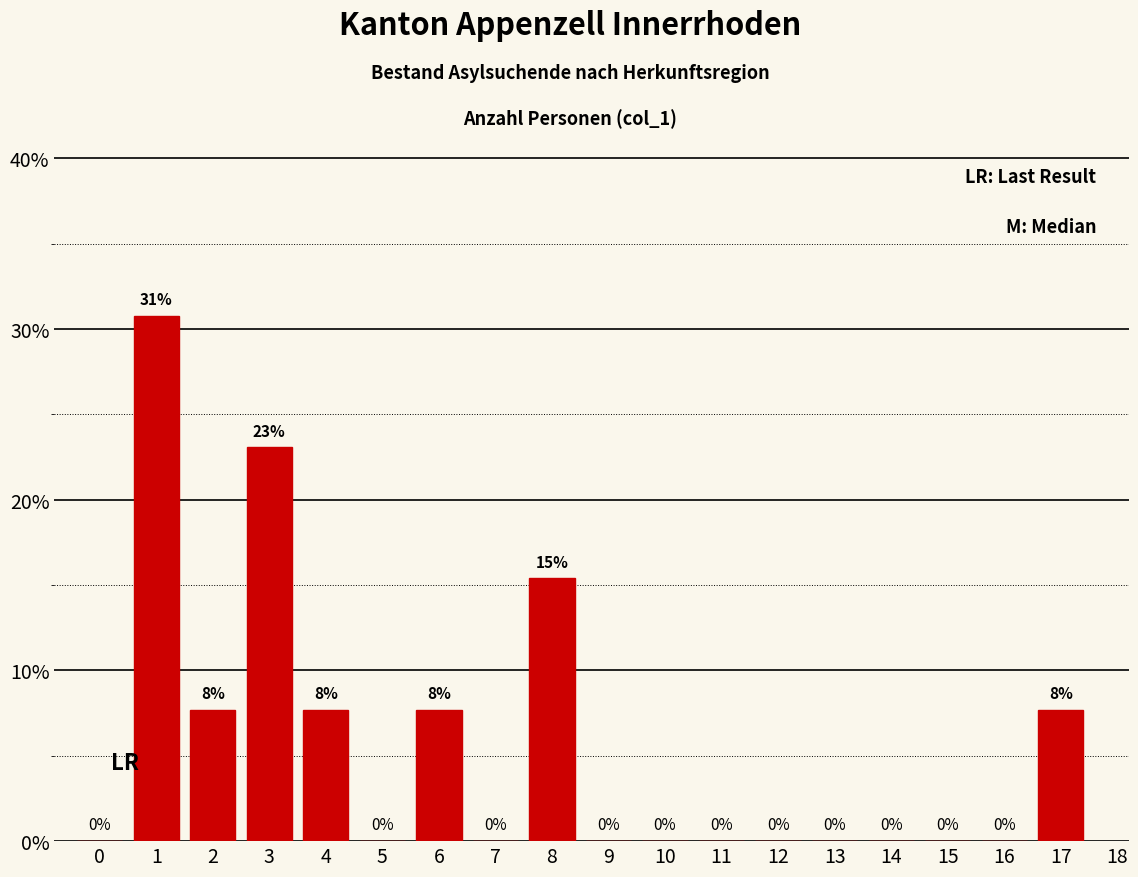

Which has a higher value, 11 or 4?

4